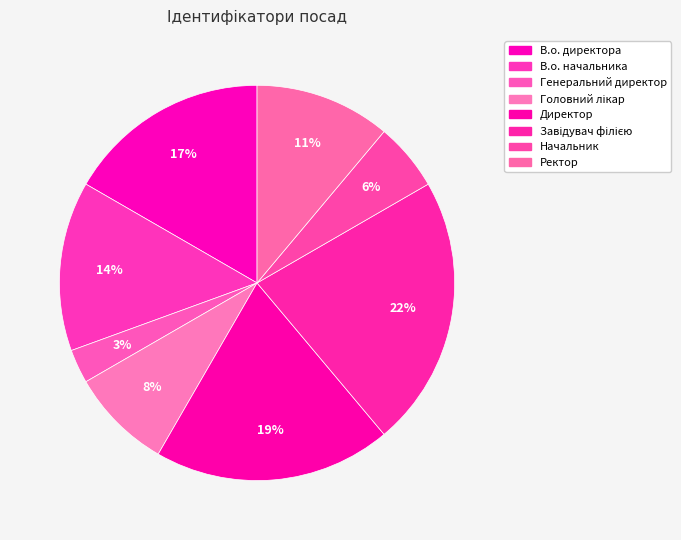

Rank the categories by value from highest to lowest.

Завідувач філією, Директор, В.о. директора, В.о. начальника, Ректор, Головний лікар, Начальник, Генеральний директор